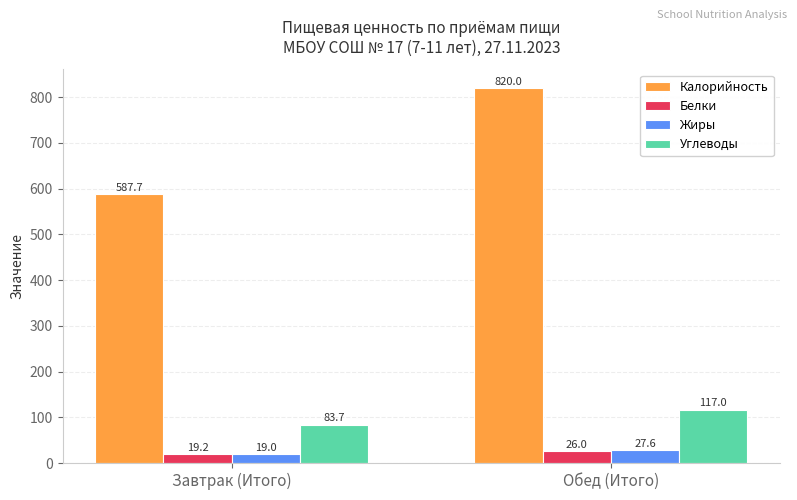

True or false: Углеводы has a value of 76.0 at Обед (Итого).

False